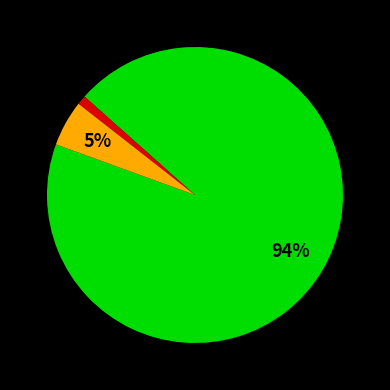

How many slices are in this pie chart?

3